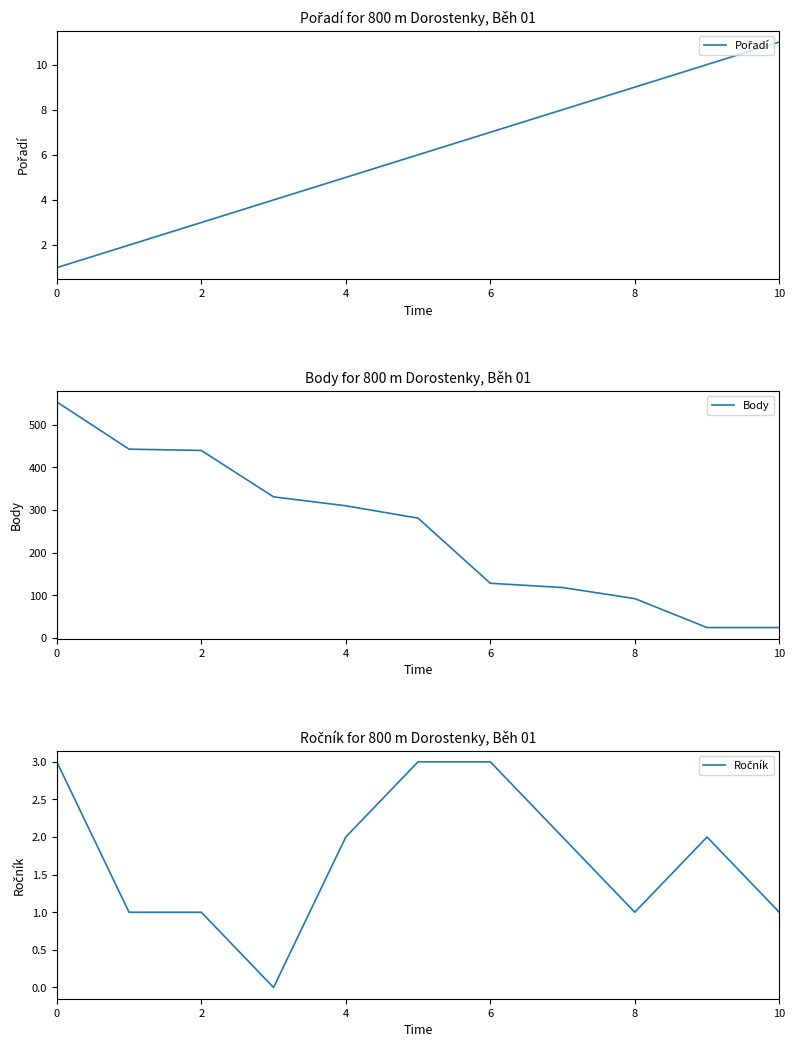

What is the highest value of the Body series?

554